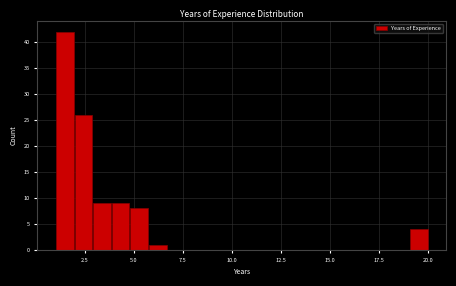

Read against the x-axis, roughly where is the centre of the tallest bar?

1.5